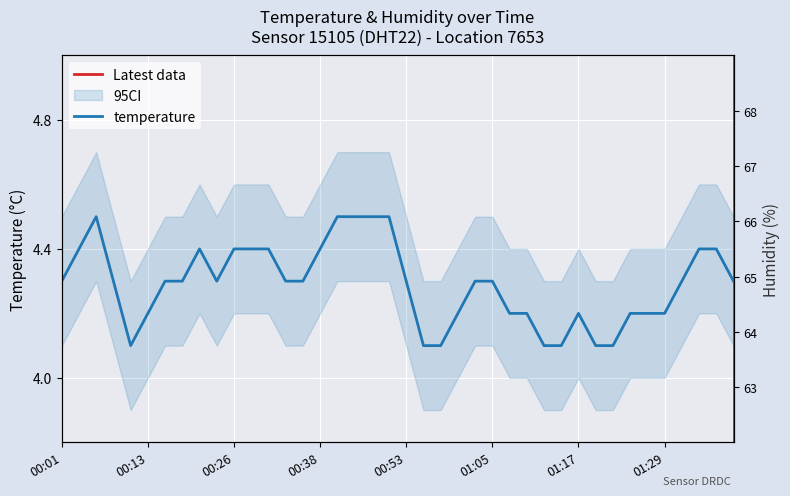

True or false: humidity and temperature cross at least once.

False